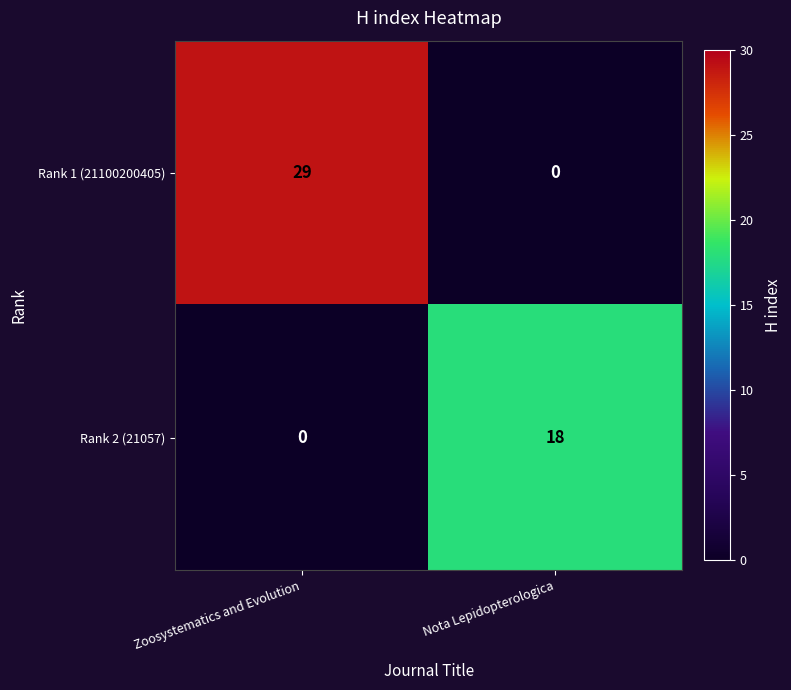

At which label is Rank 2 (21057) closest to 9?

Zoosystematics and Evolution